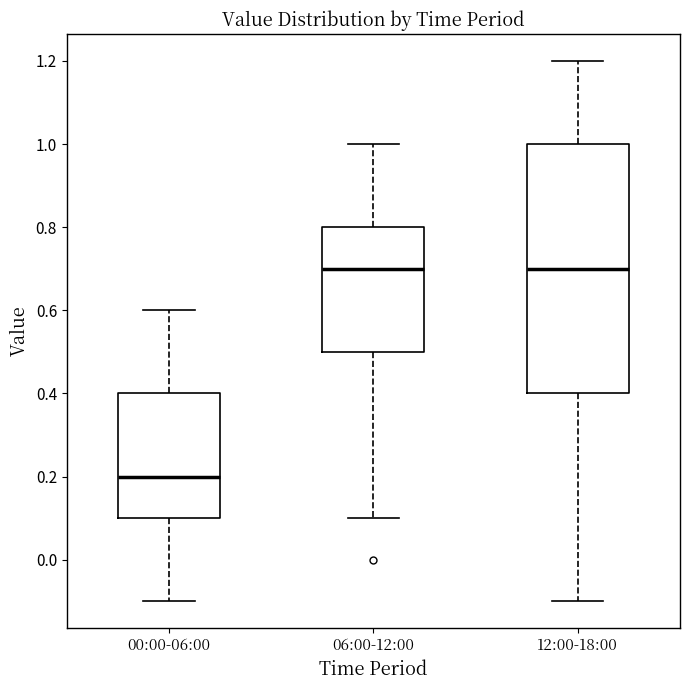

Reading left to right, read every box against the y-axis: the position of its median line, the range the box covers, and the ends of its whiskers. The values are not printed on the chart, so give them approximately, as read against the axis.

00:00-06:00: median 0.2, box 0.1 to 0.4, whiskers -0.1 to 0.6
06:00-12:00: median 0.7, box 0.5 to 0.8, whiskers 0.1 to 1.0
12:00-18:00: median 0.7, box 0.4 to 1.0, whiskers -0.1 to 1.2